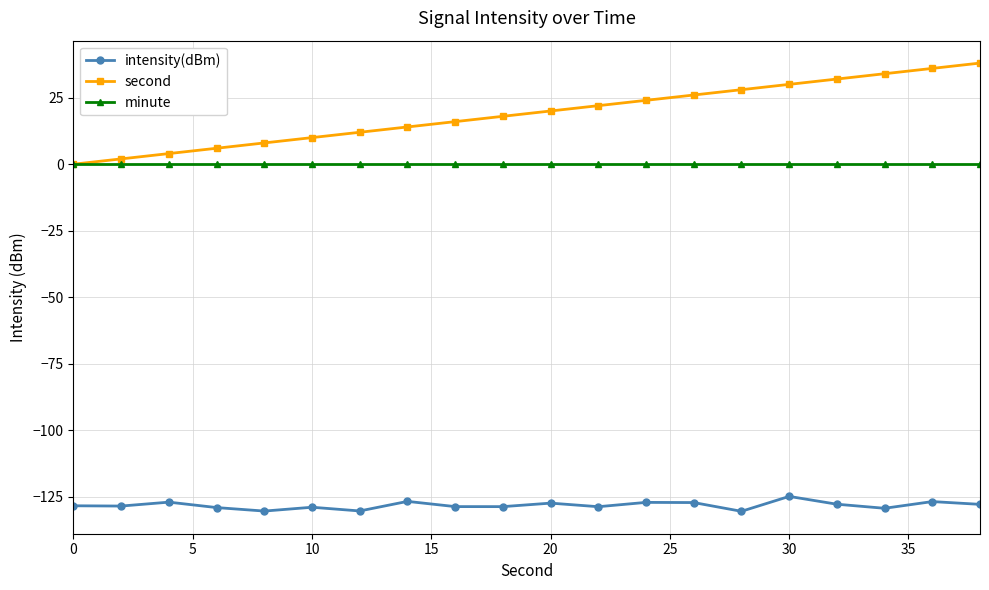

What are all the series names shown in the legend?

intensity(dBm), second, minute